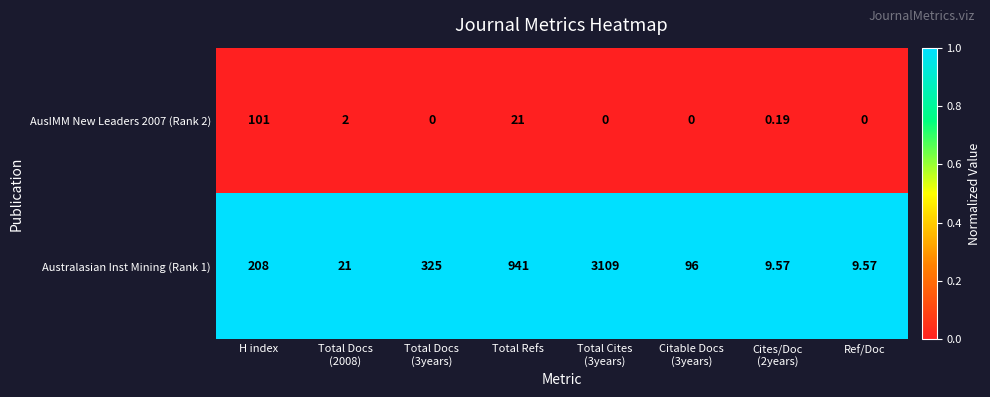

Where is Australasian Inst Mining (Rank 1) nearest to the value 1559?

Total Refs